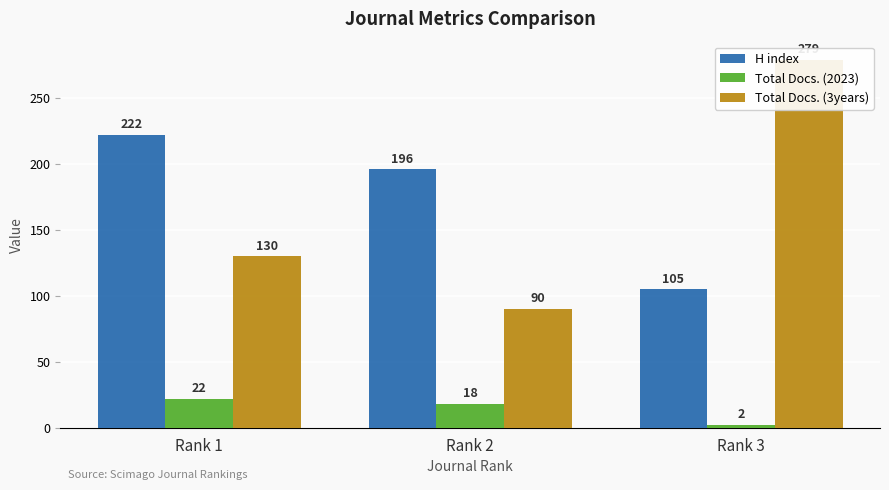

Reading right to left, transcribe all the data shown in this chart.

H index: 105	196	222
Total Docs. (2023): 2	18	22
Total Docs. (3years): 279	90	130